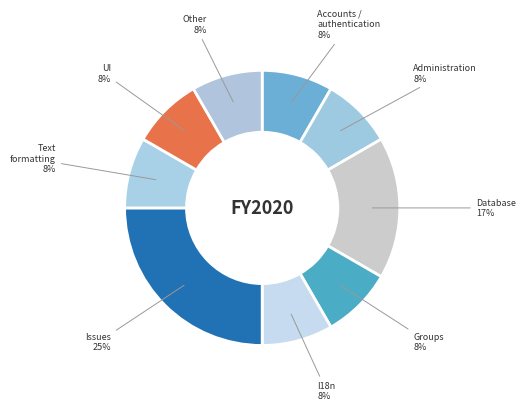

To the nearest percent, what is the average slice percentage?

11%